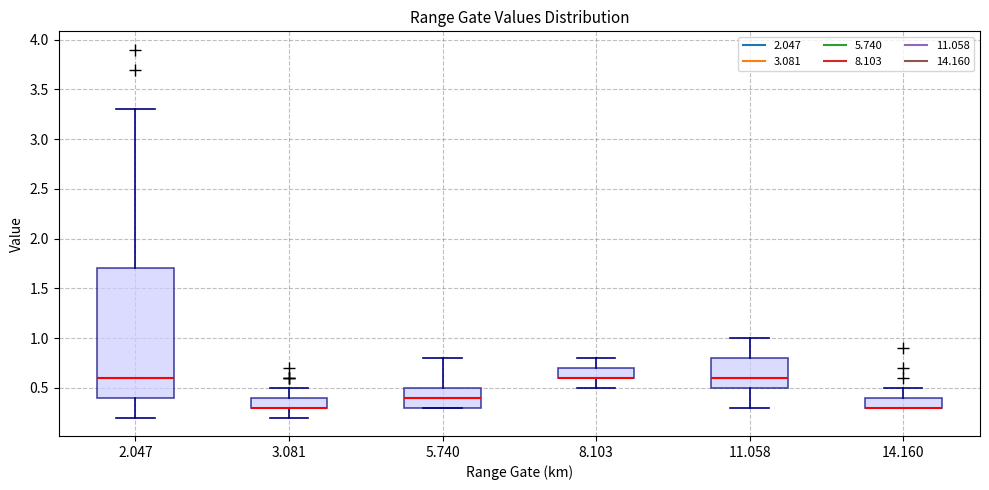

Which box is the tallest, from its lower edge to its upper edge?

2.047